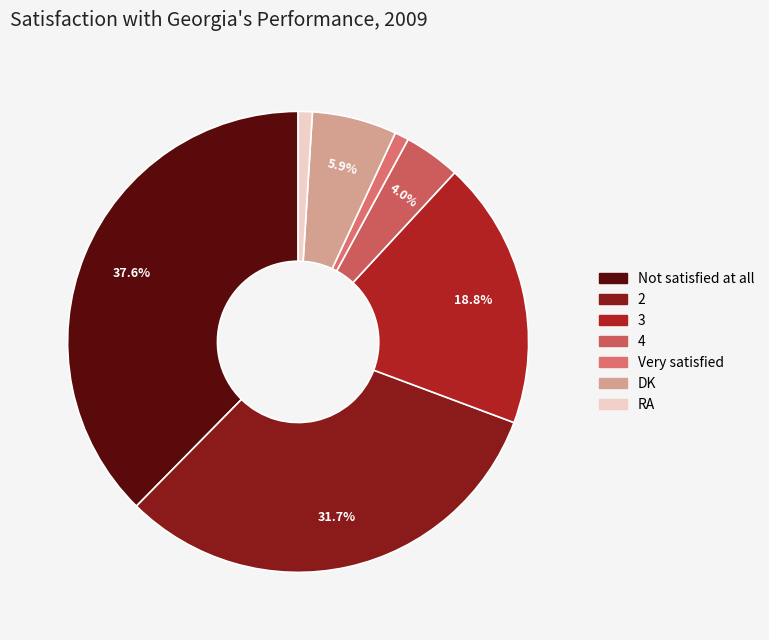

To the nearest percent, what portion does 4 represent?

4%